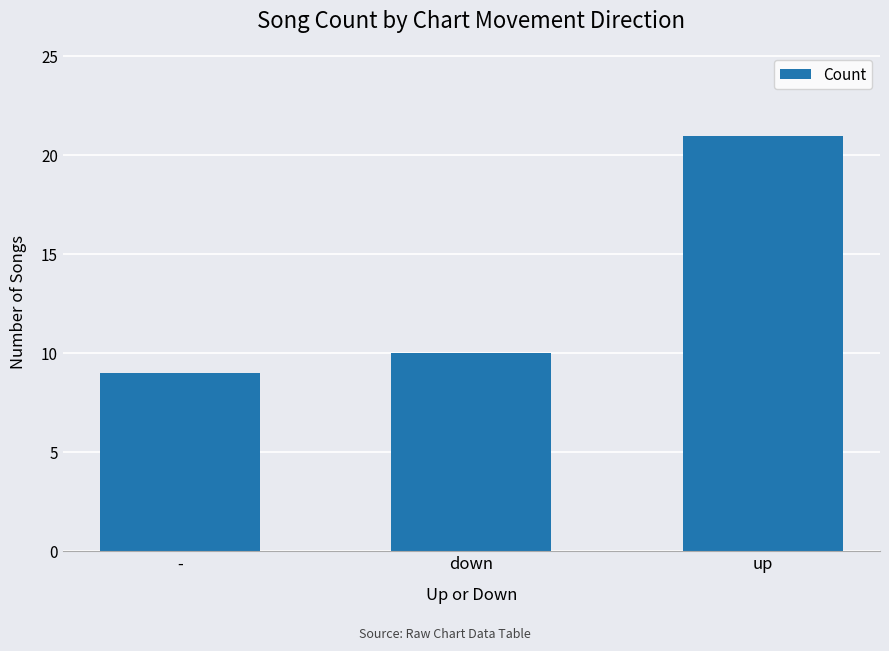

Reading right to left, extract all data points from this chart.

21	10	9